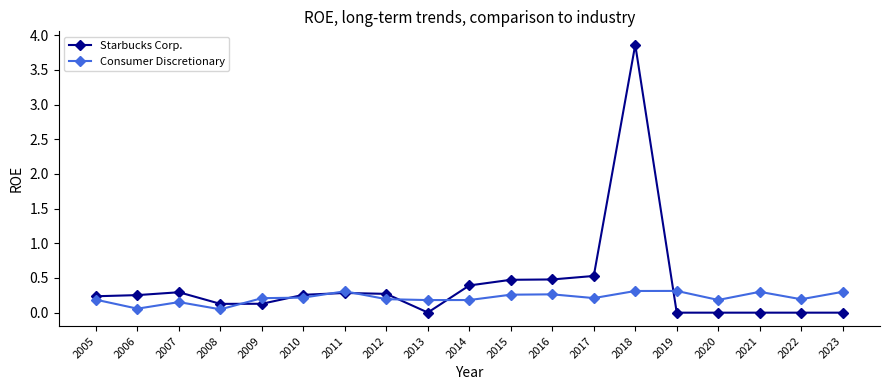

Is it true that Consumer Discretionary equals 0.5 at 2021?

False